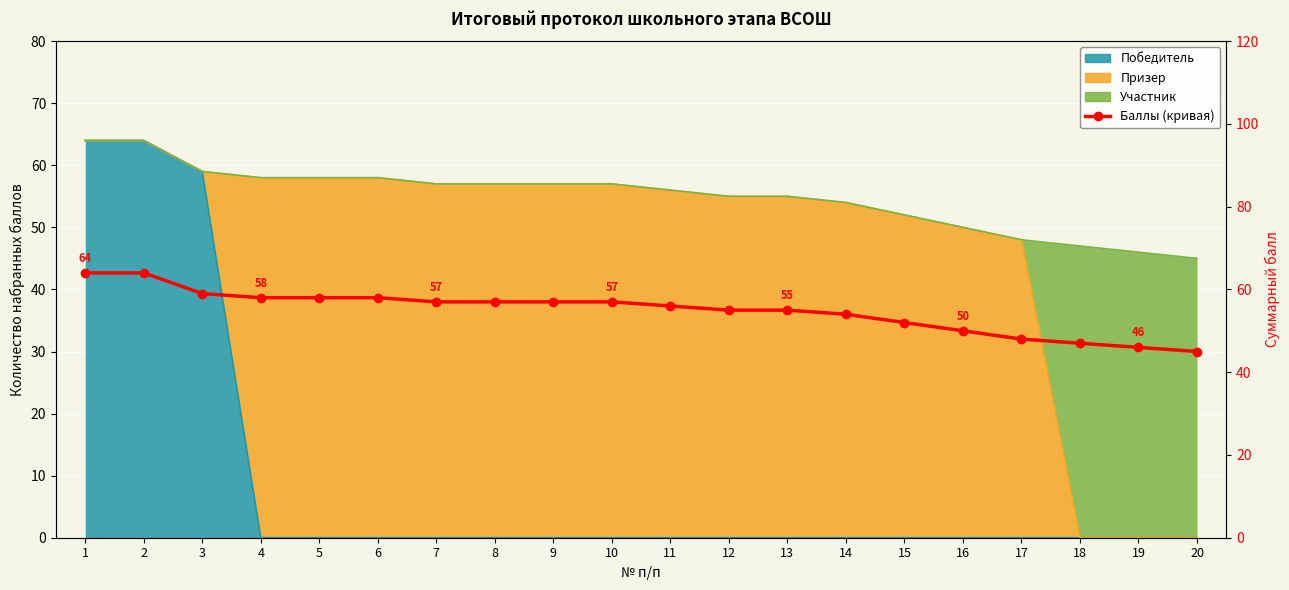

What is the change in value from 1 to 5?

-6